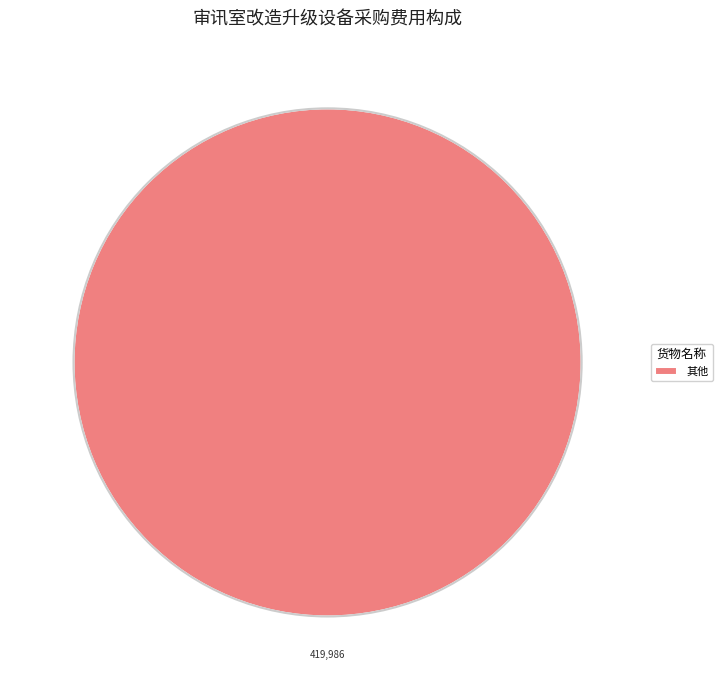

Rank the categories by value from highest to lowest.

其他